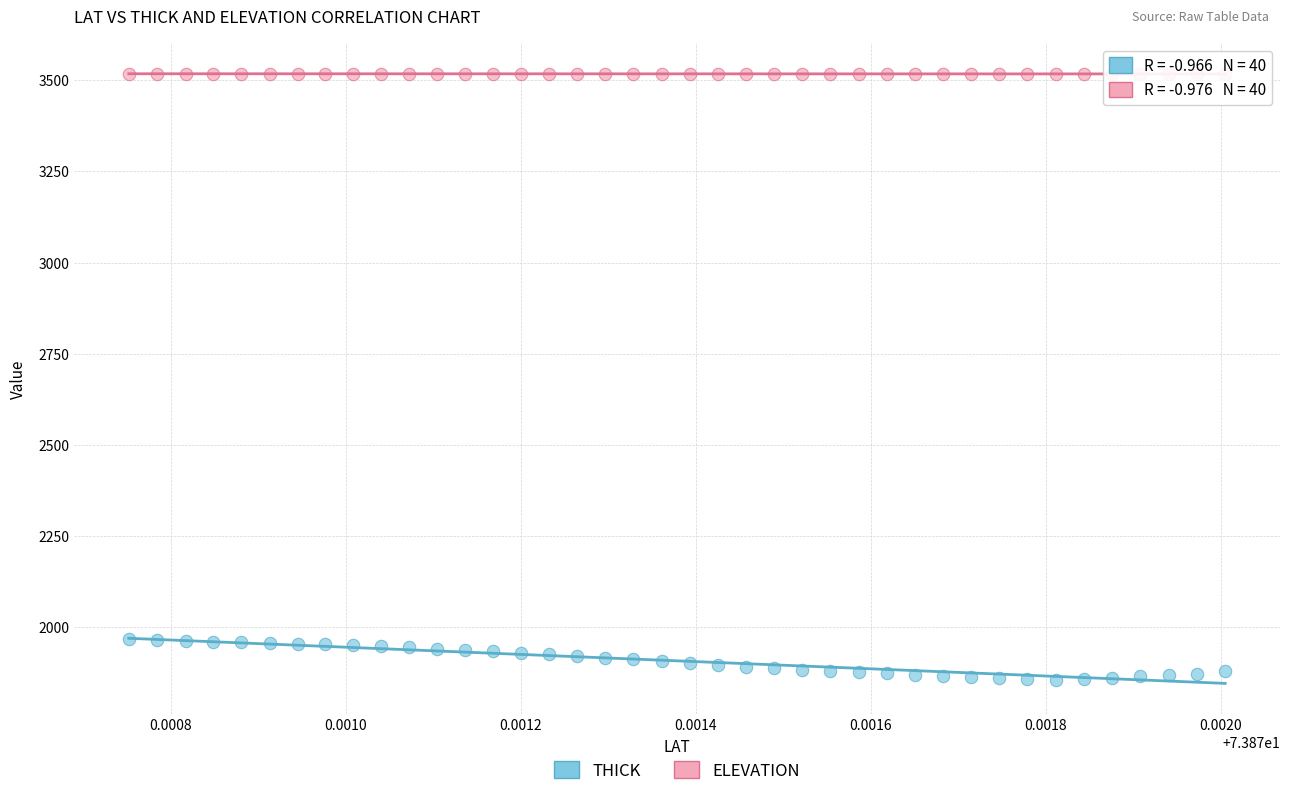

Which series has the largest Y range (max minus min)?

THICK